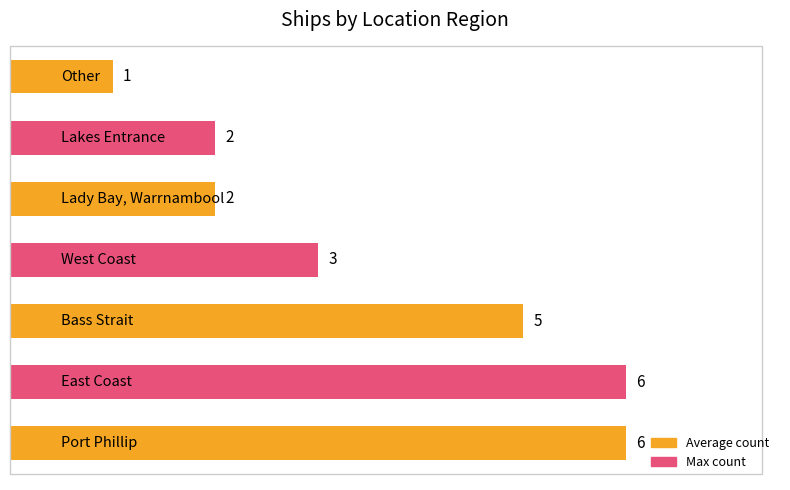

What is the average value?

4